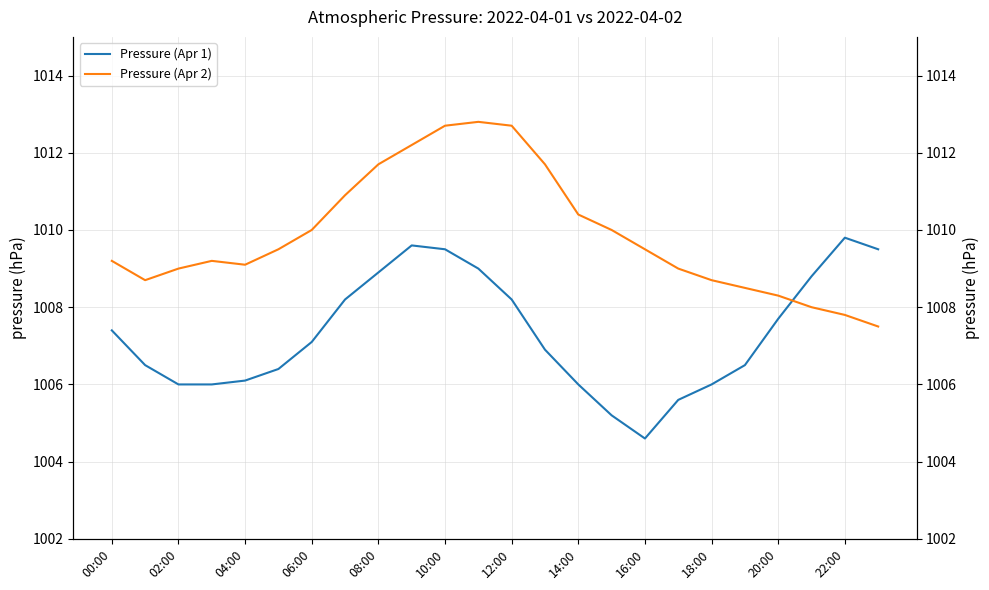

Is it true that Pressure (Apr 1) equals 305.4 at 10:00?

False